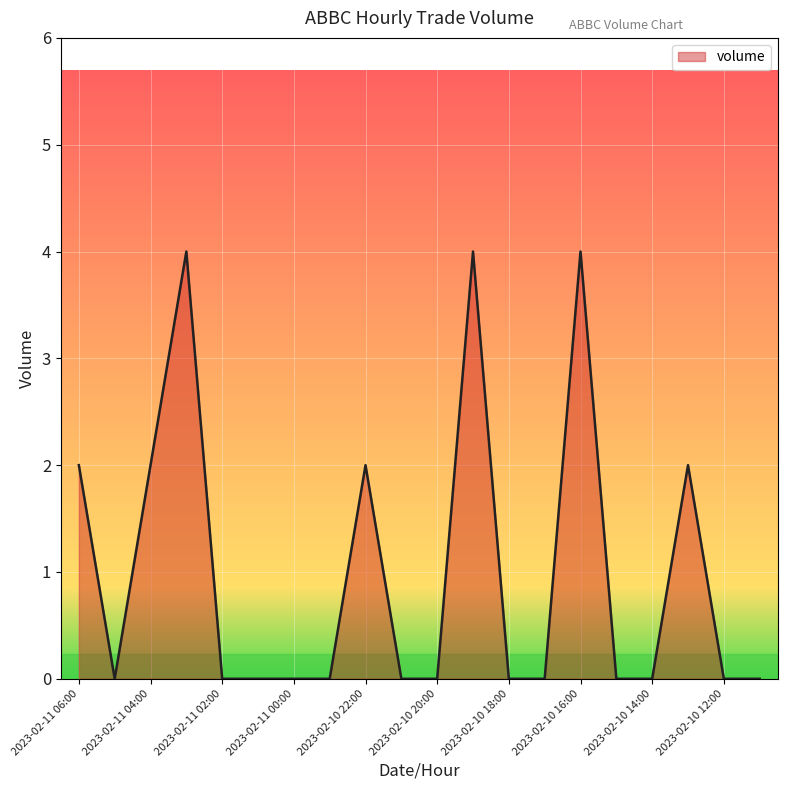

How many lines are shown in the chart?

1